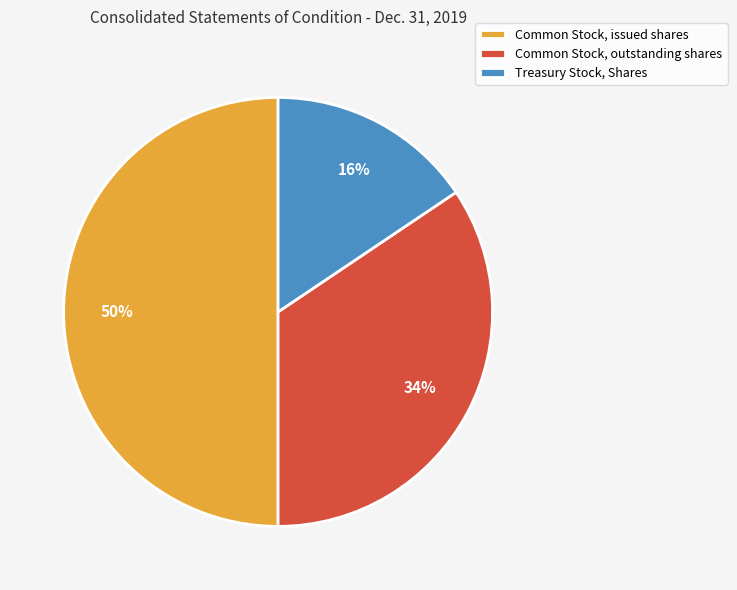

To the nearest percent, what portion does Common Stock, outstanding shares represent?

34%